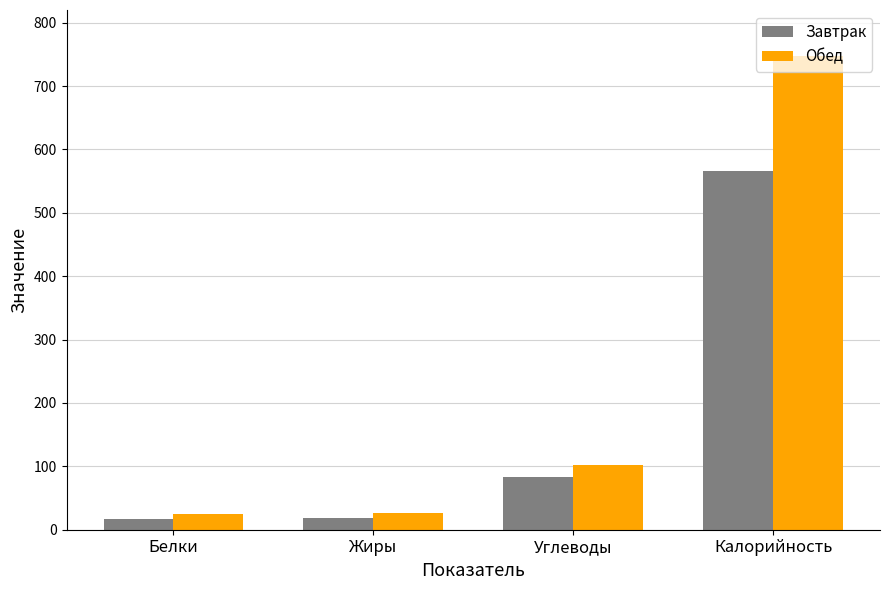

What is the difference between the maximum and minimum values in the Обед series?

723.4